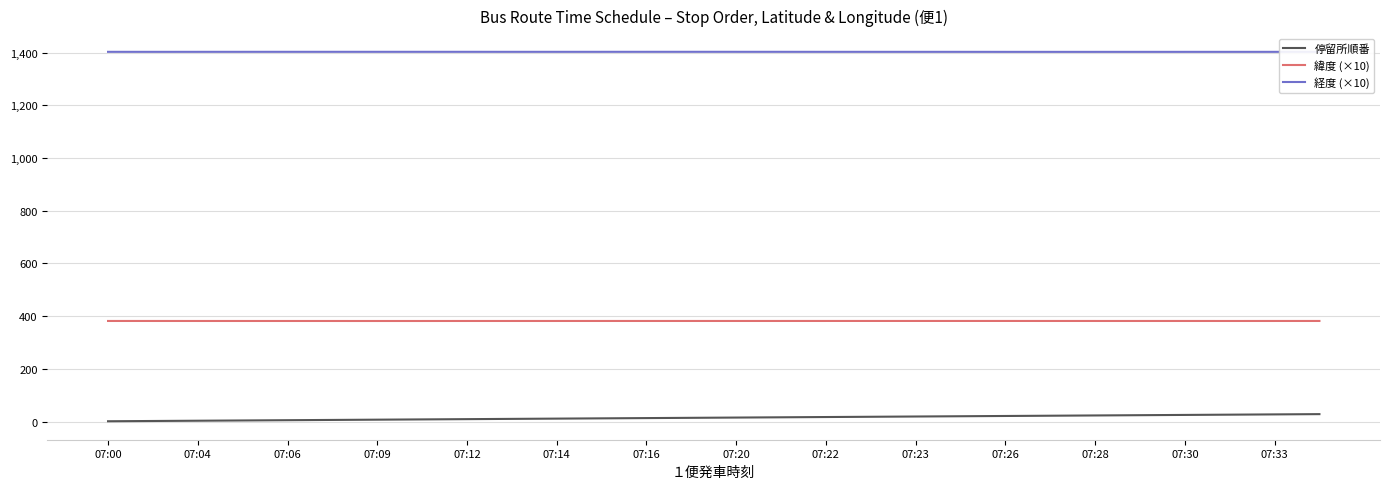

List the series in order of their overall mean, lowest first.

停留所順番, 緯度 (×10), 経度 (×10)